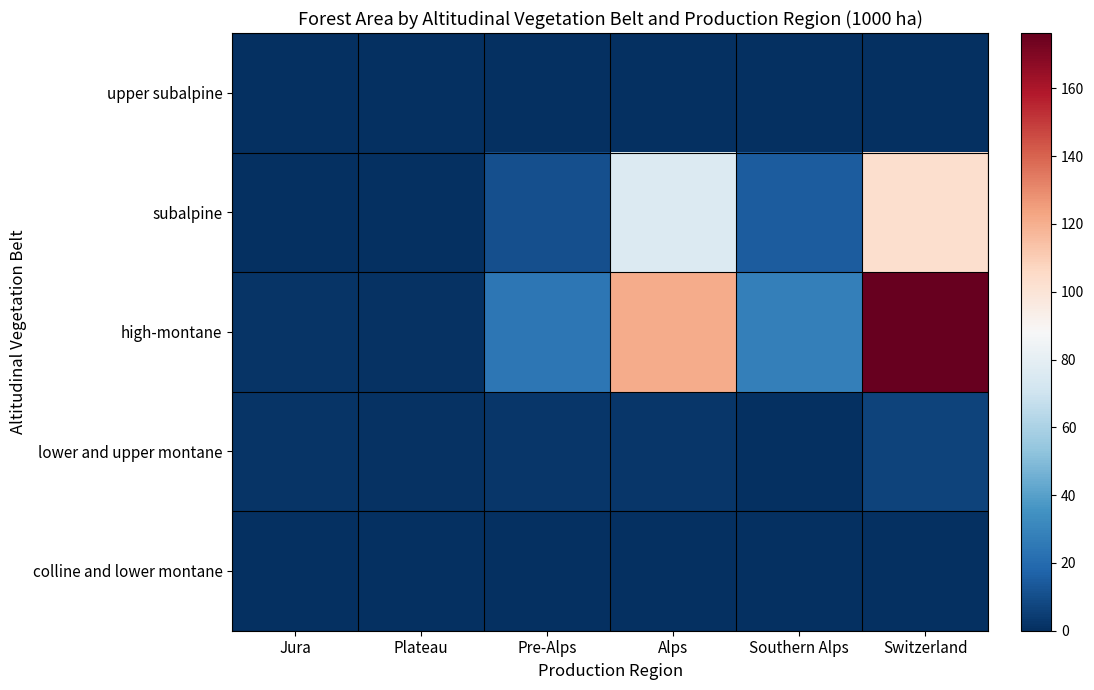

Which label corresponds to the largest value in the chart?

Switzerland